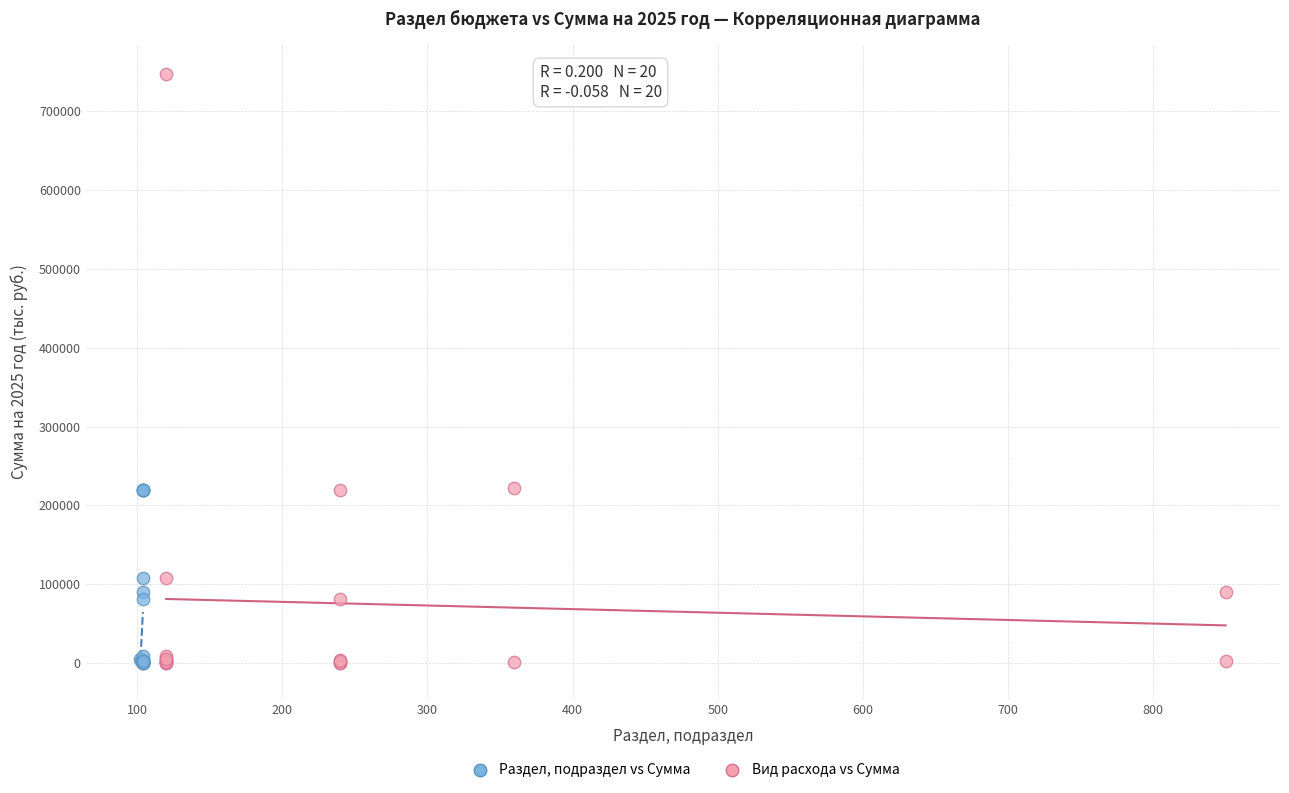

Which series contains the highest Y value?

Вид расхода vs Сумма